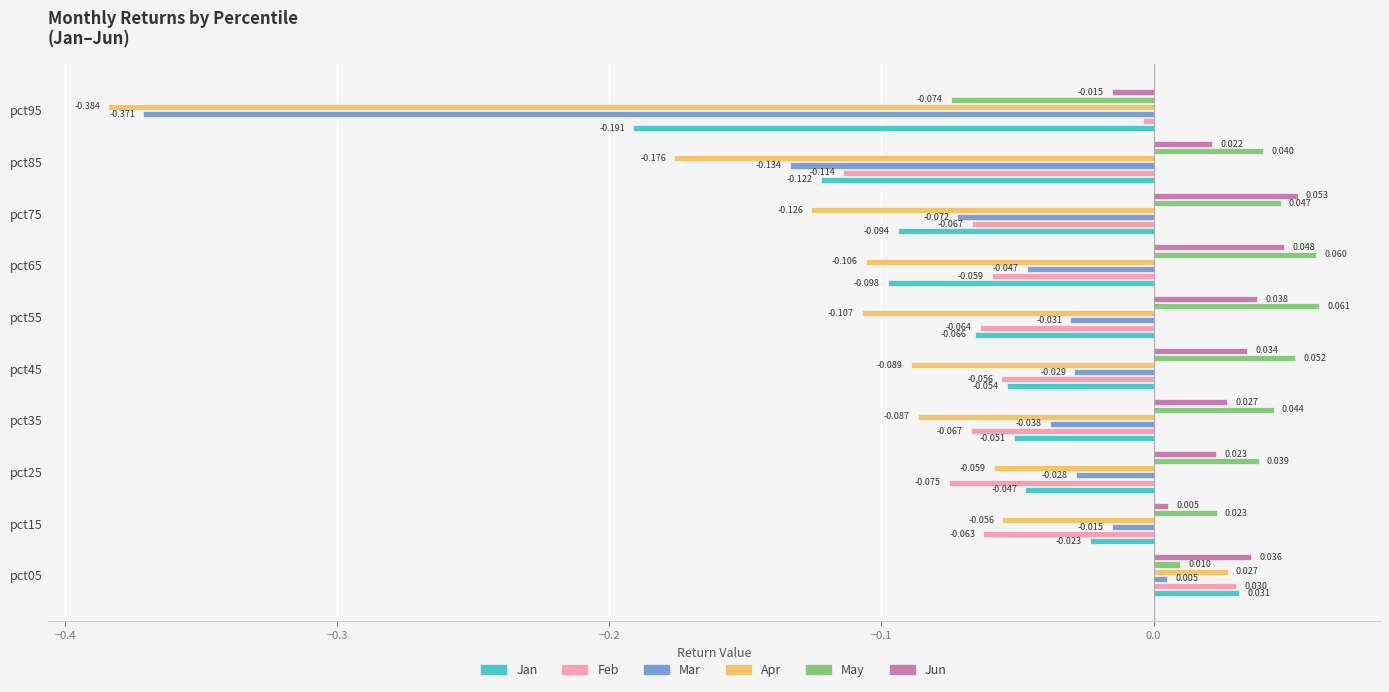

How many values in the Jan series exceed 0?

1